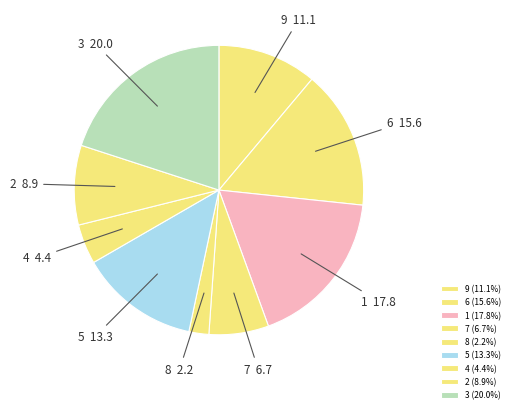

Combined, do 4 and 8 account for over 50%?

No